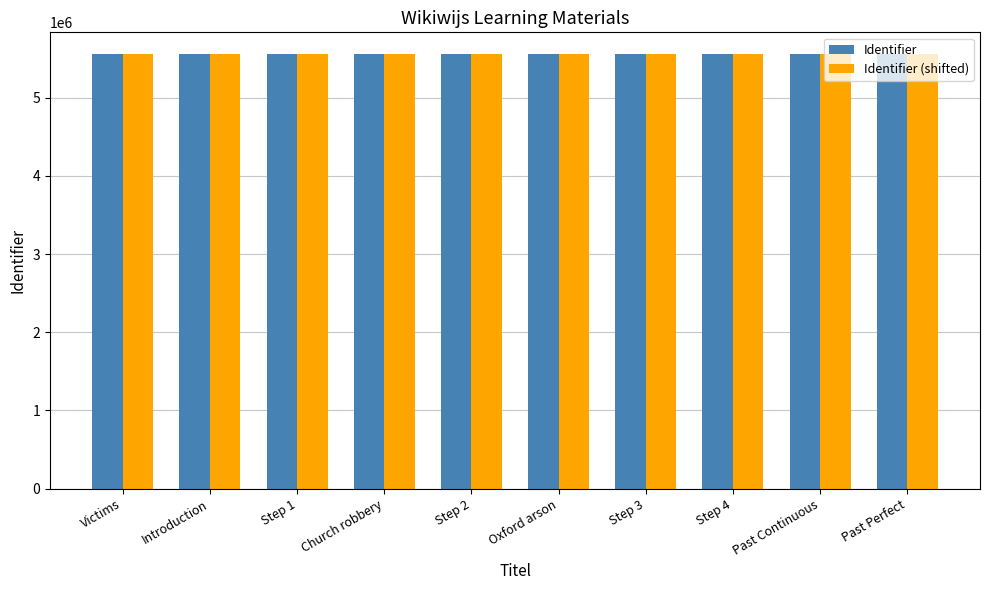

What is the label of the 3rd bar from the left?

Step 1